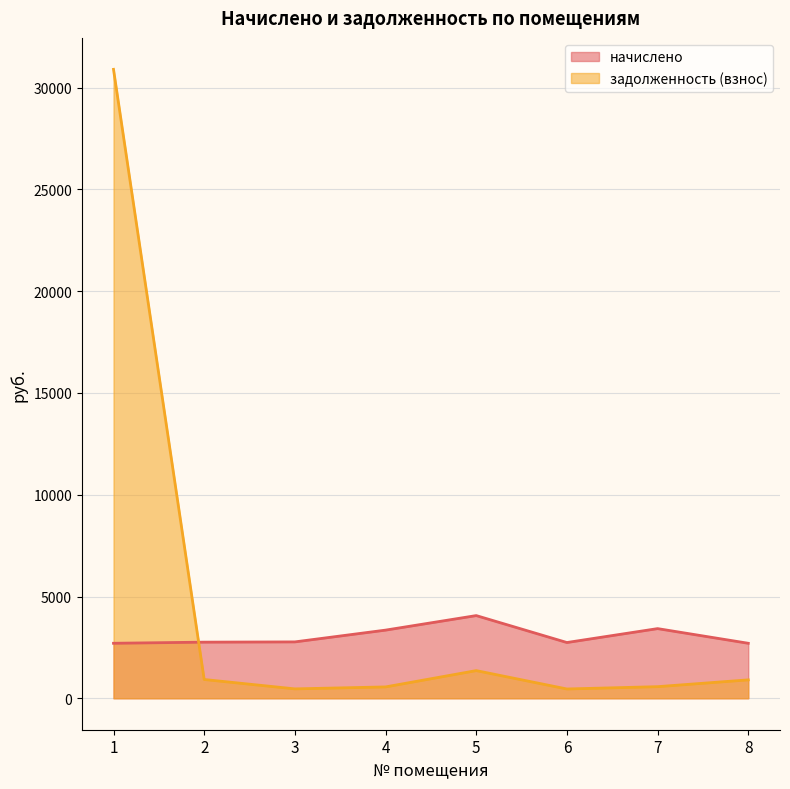

What is the value of the начислено point at the 8th from the left?

2702.5